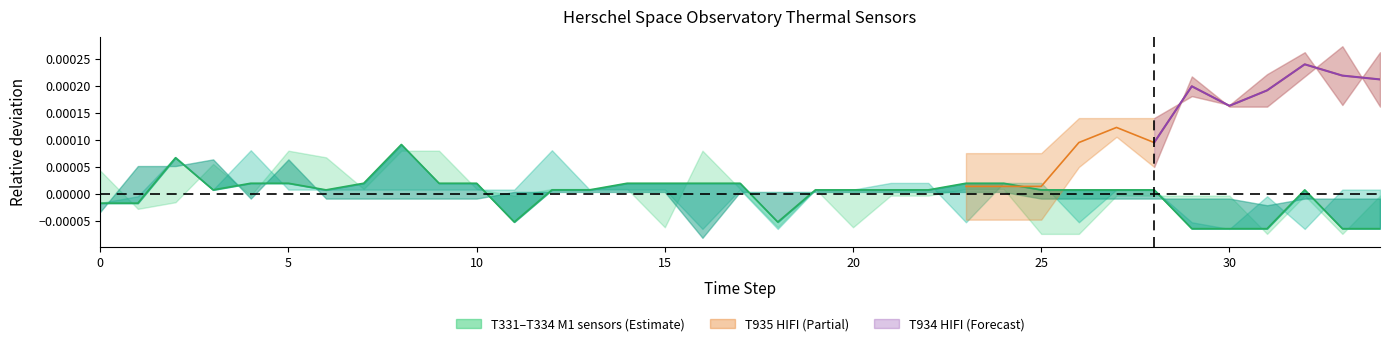

How many positive values are there?

26